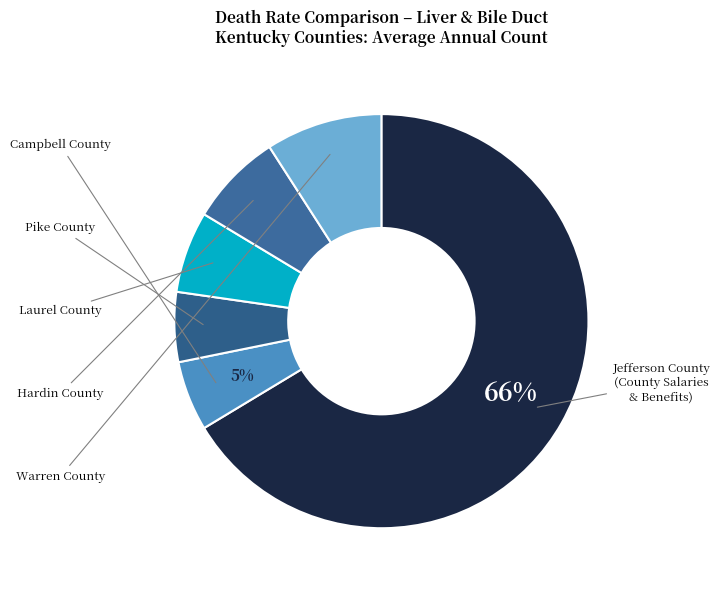

What is the majority slice?

Jefferson County